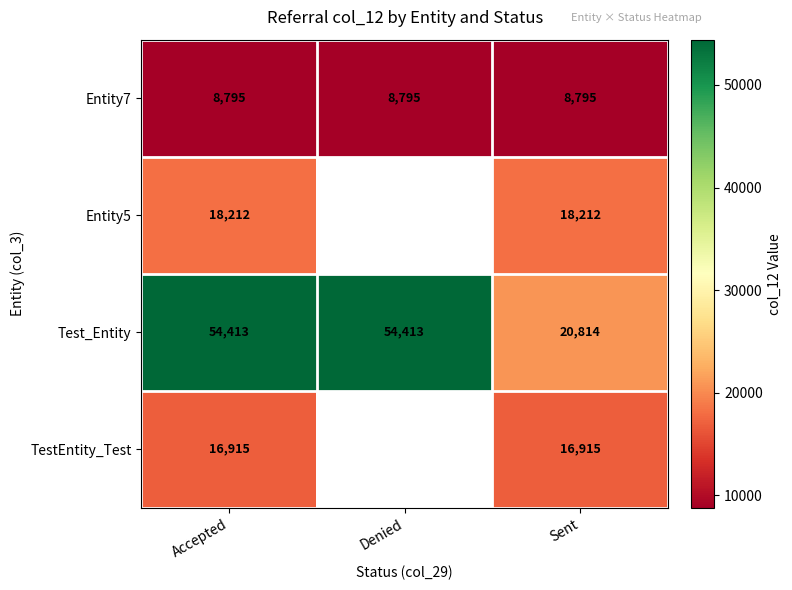

Which category has the lowest value in the Test_Entity series?

Sent